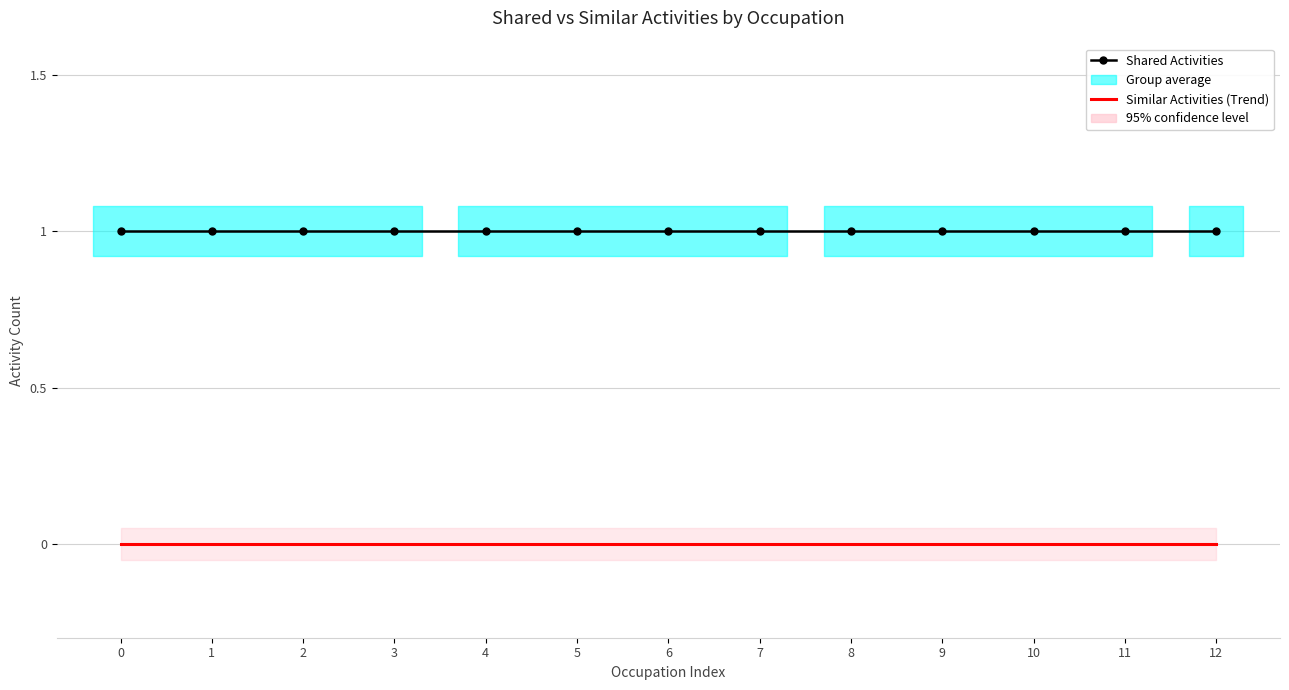

What is the spread (max minus min) of values at 2?

1